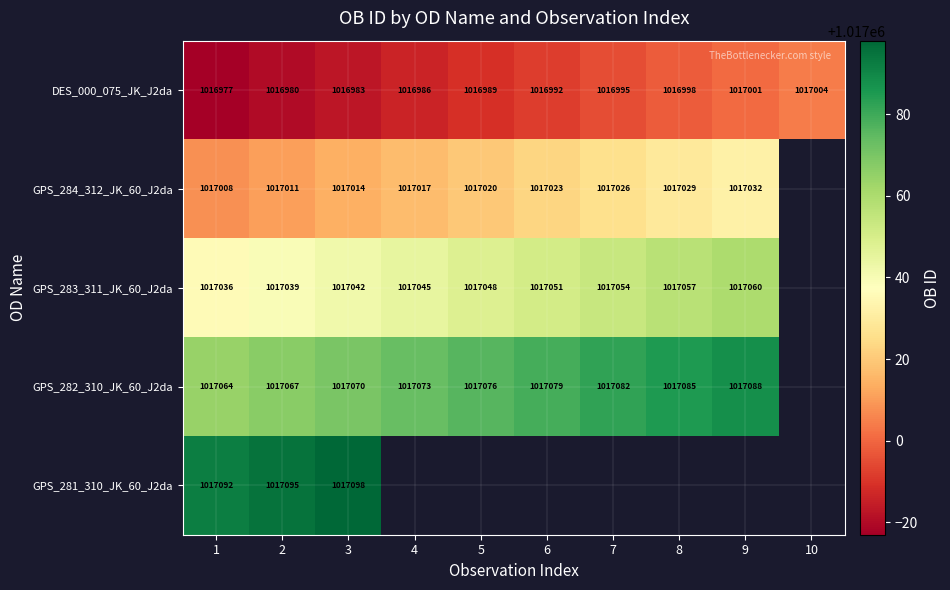

Where is DES_000_075_JK_J2da nearest to the value 1016990?

5